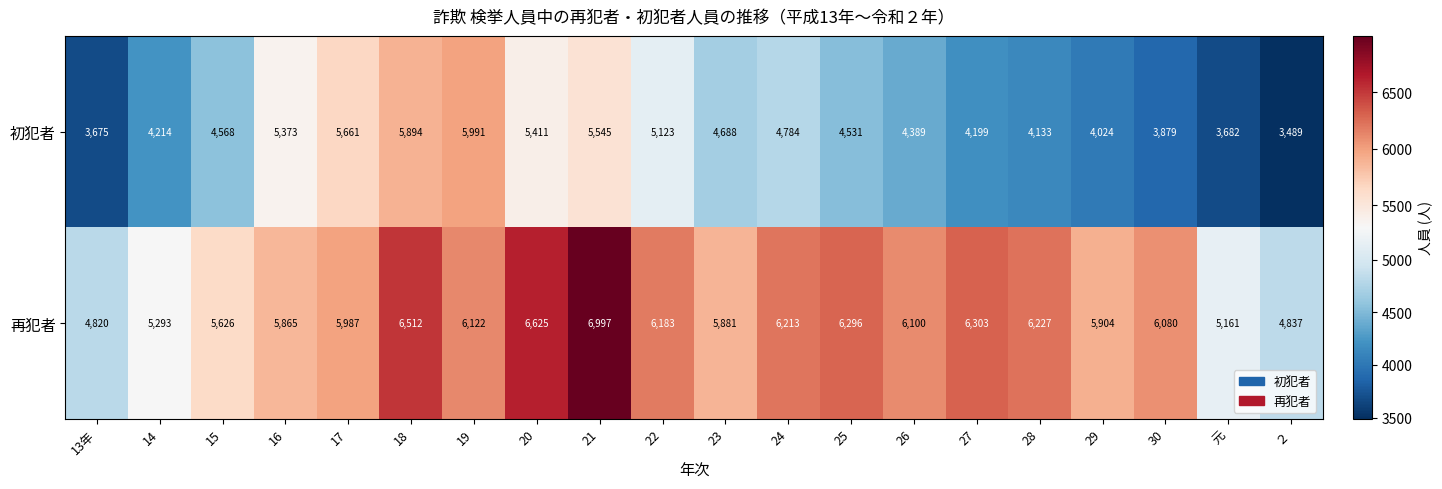

At how many categories does at least one series exceed 5711?

15